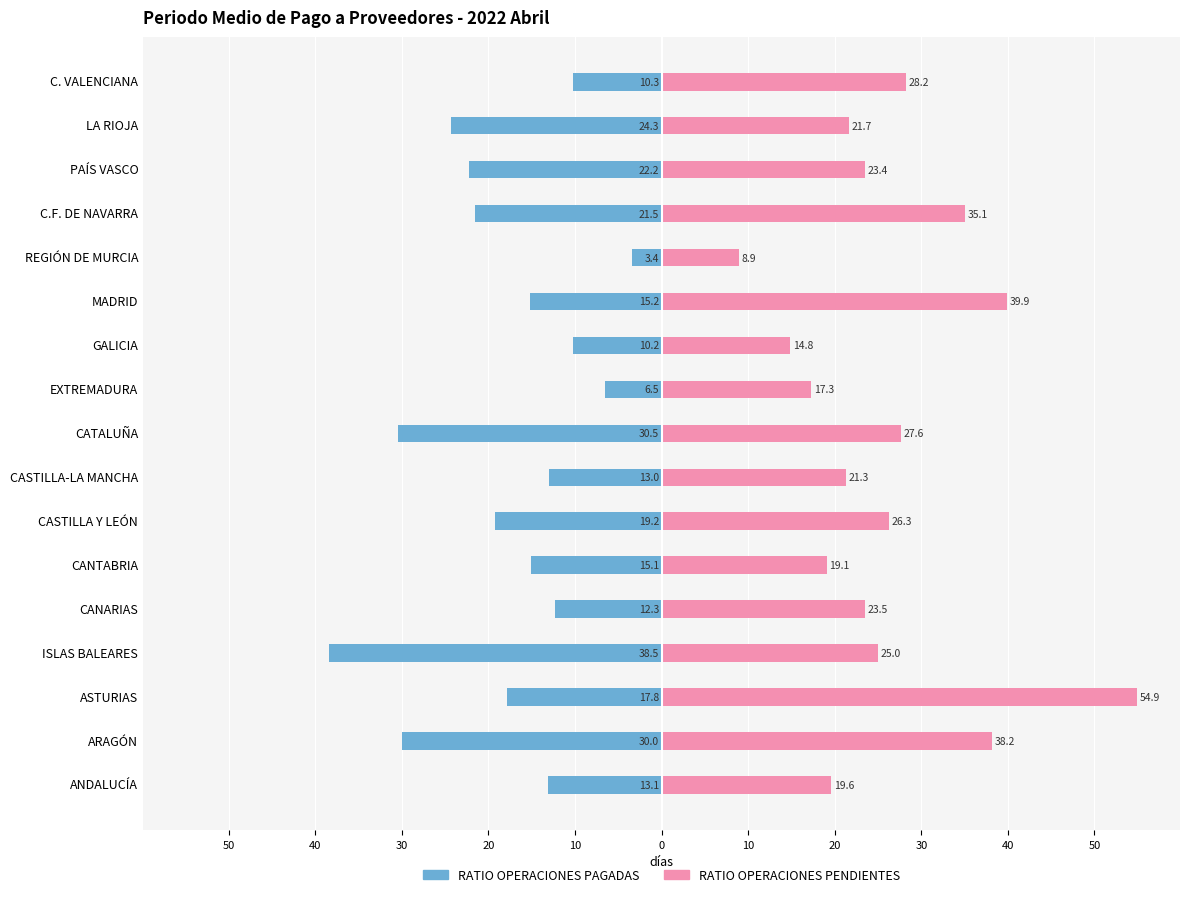

Reading right to left, what are all the values shown in this chart?

RATIO OPERACIONES PAGADAS: -10.3	-24.3	-22.2	-21.5	-3.4	-15.2	-10.2	-6.5	-30.5	-13.0	-19.2	-15.1	-12.3	-38.5	-17.8	-30.0	-13.1
RATIO OPERACIONES PENDIENTES: 28.2	21.7	23.4	35.1	8.9	39.9	14.8	17.3	27.6	21.3	26.3	19.1	23.5	25.0	54.9	38.2	19.6